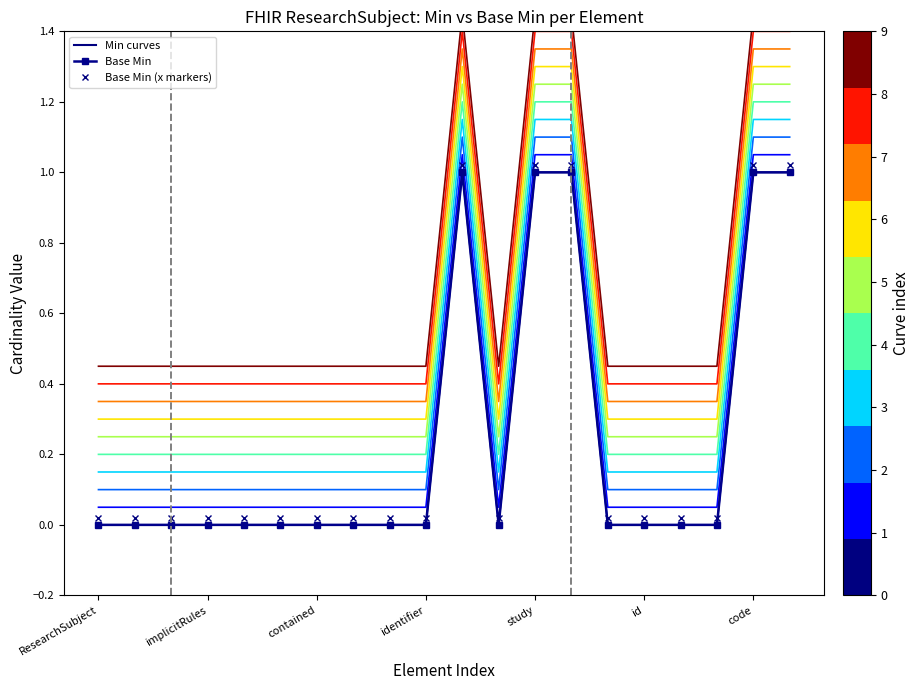

What is the label of the 20th point from the right?

ResearchSubject